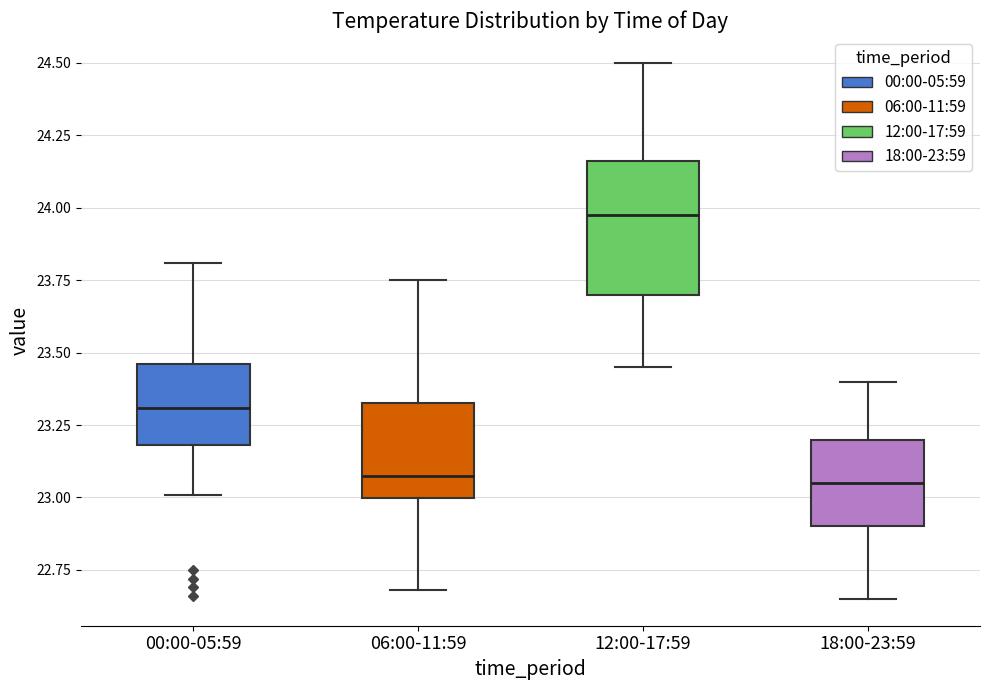

Which box is the tallest, from its lower edge to its upper edge?

12:00-17:59